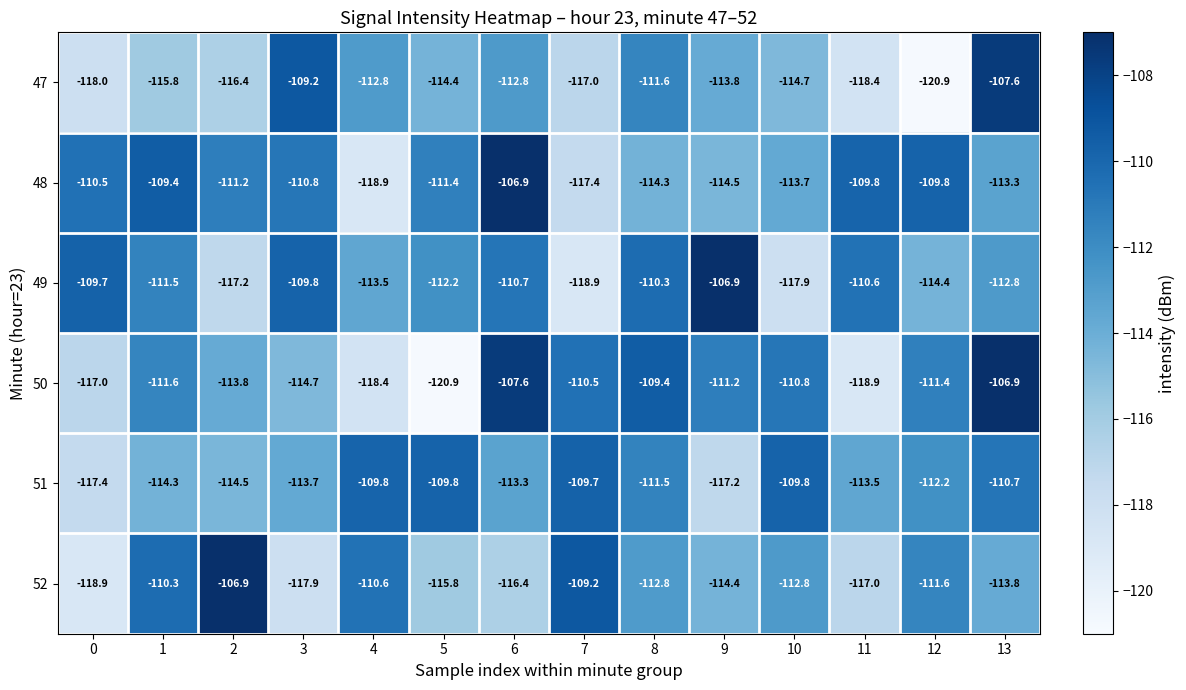

Where does the 47 series first go above -114?

3